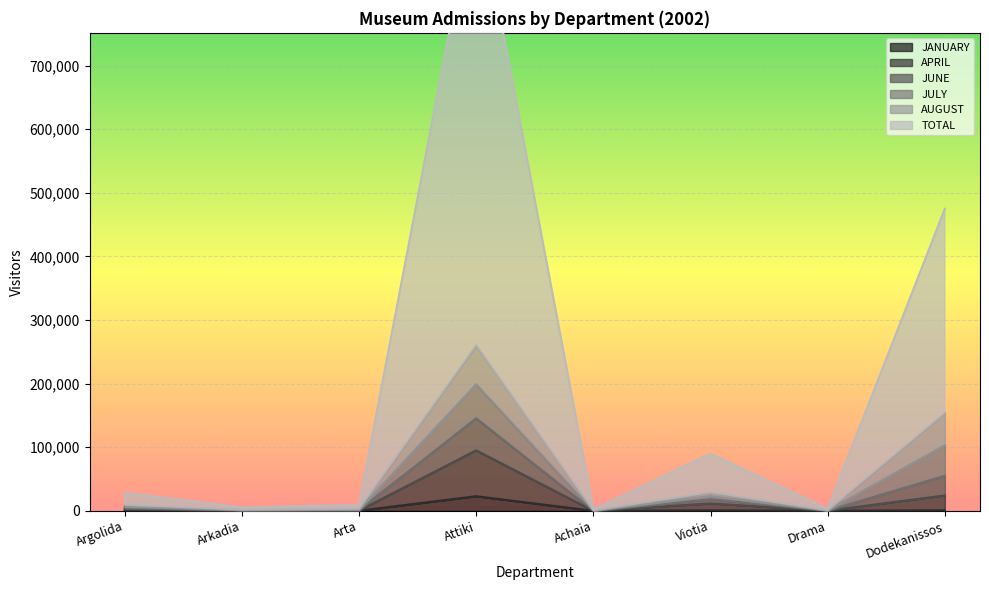

Which has a higher value, Viotia or Arkadia?

Viotia